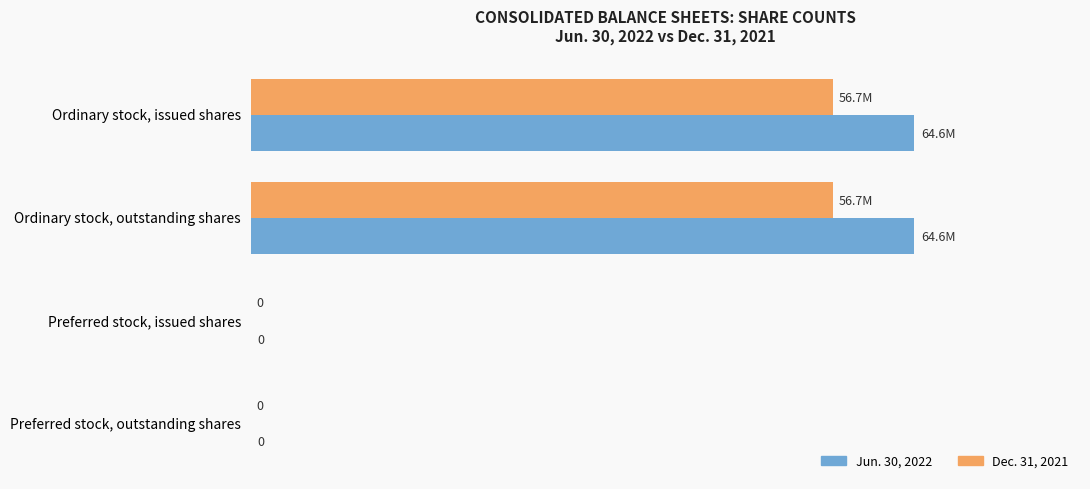

List the labels in order of Dec. 31, 2021 value, largest first.

Ordinary stock, issued shares, Ordinary stock, outstanding shares, Preferred stock, issued shares, Preferred stock, outstanding shares